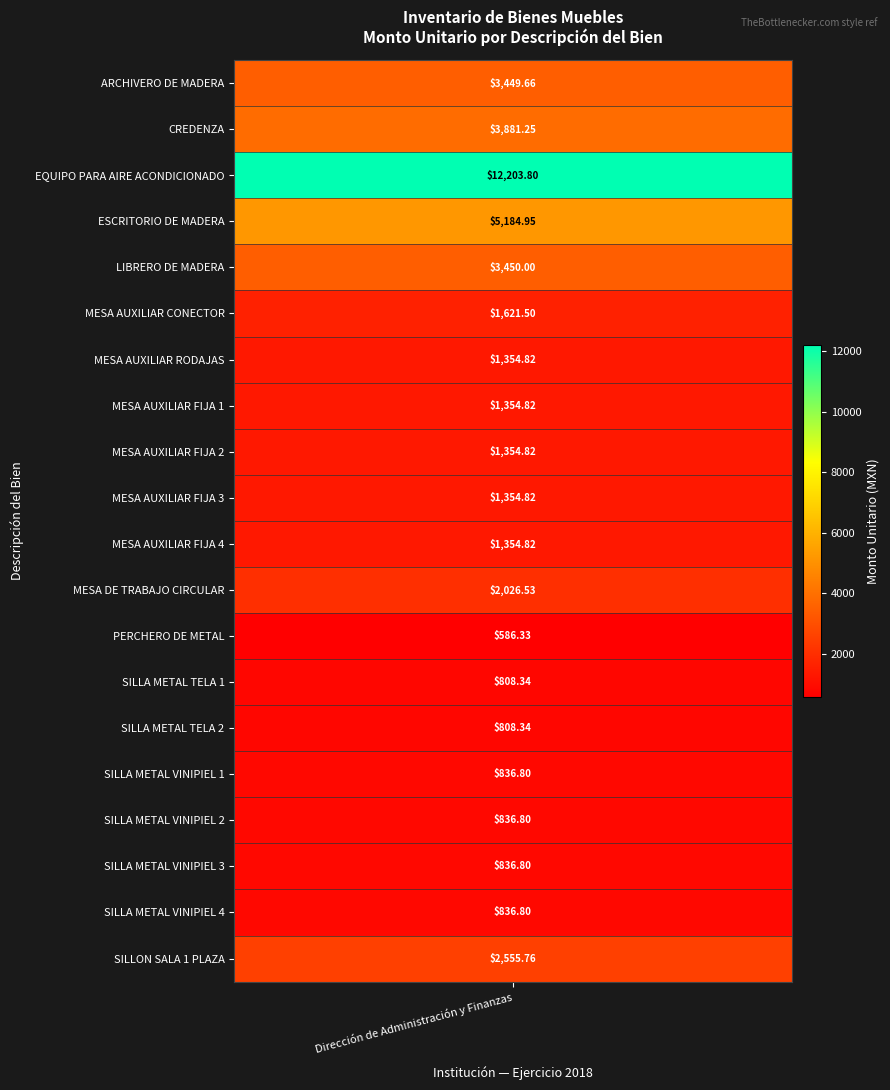

What is the difference between the maximum and minimum values?

11617.5